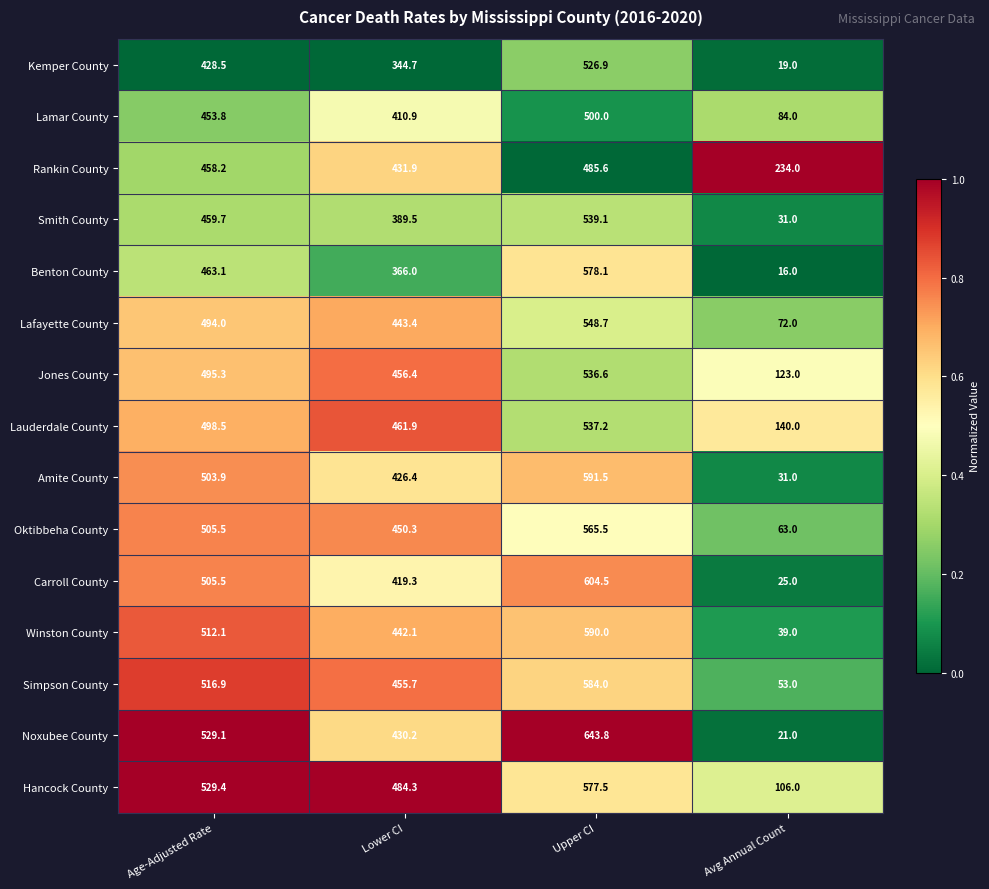

Which series has the widest spread of values?

Noxubee County